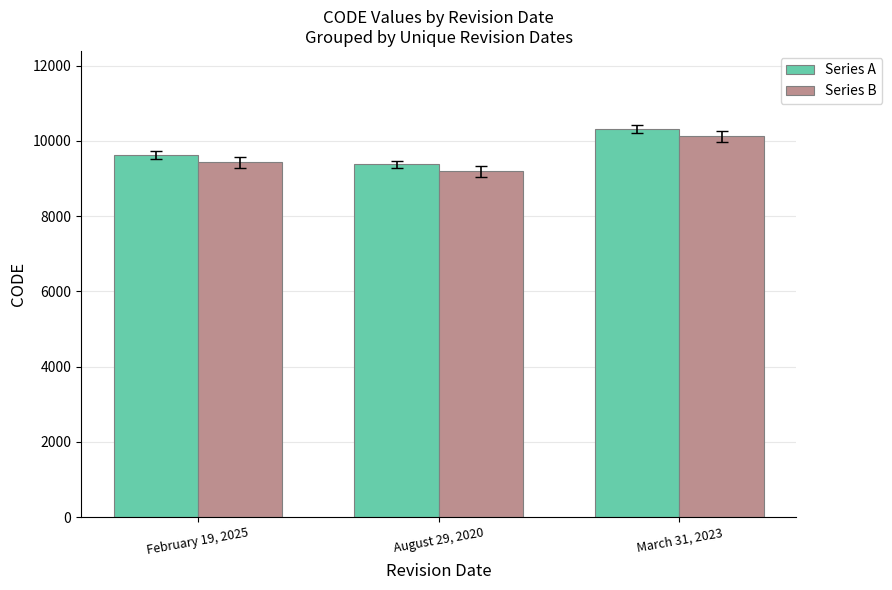

What is the label of the 2nd bar from the right?

August 29, 2020